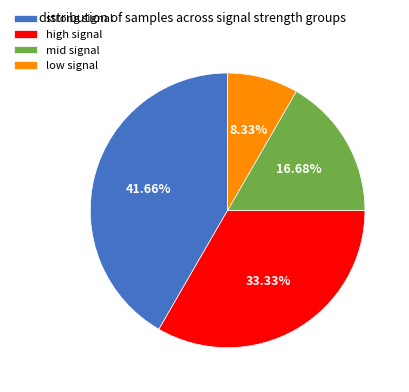

Approximately how many times larger is the value at high signal compared to strong signal?

0.8